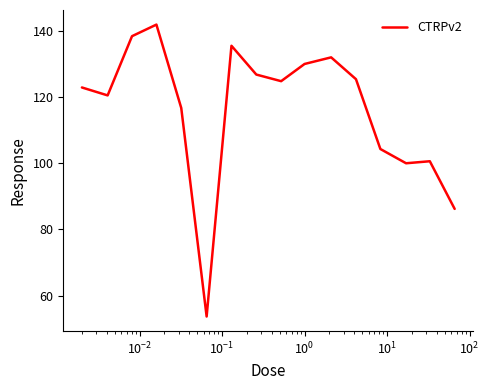

What is the difference between the maximum and minimum values?

88.2